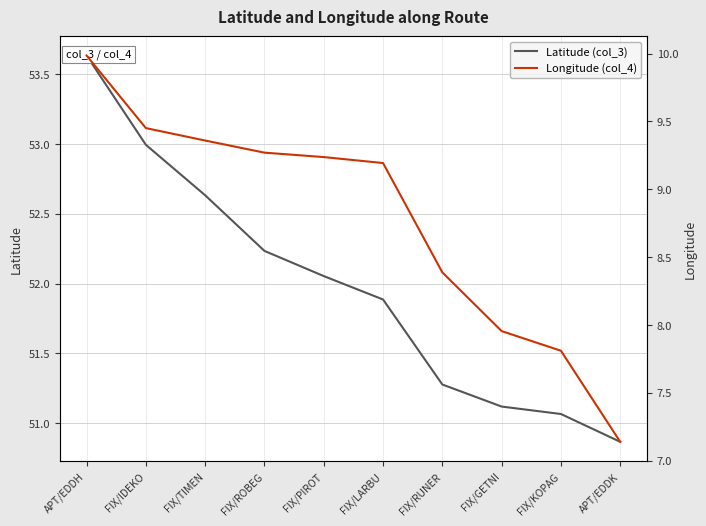

Rank the series by their maximum value, from highest to lowest.

Latitude (col_3), Longitude (col_4)